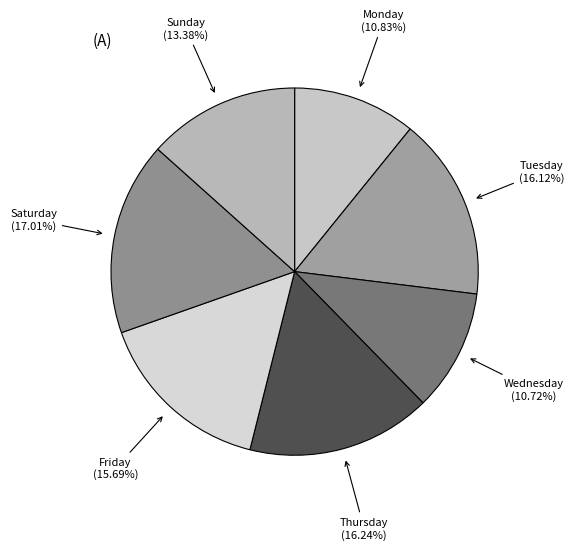

How many slices are in this pie chart?

7